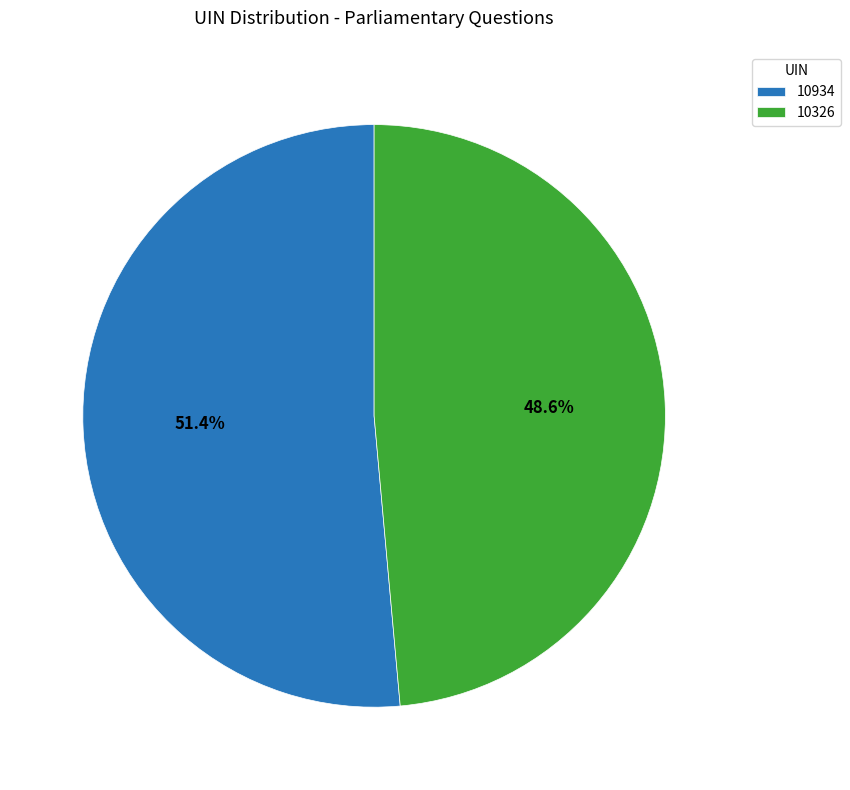

To the nearest percent, what percentage of the pie is 10934?

51%